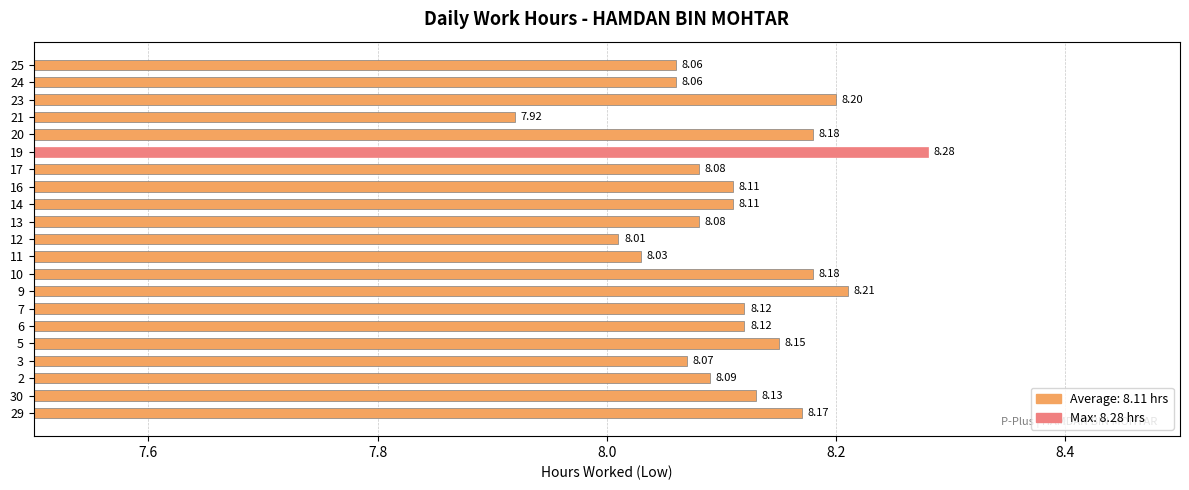

What is the difference between the maximum and minimum values?

0.4